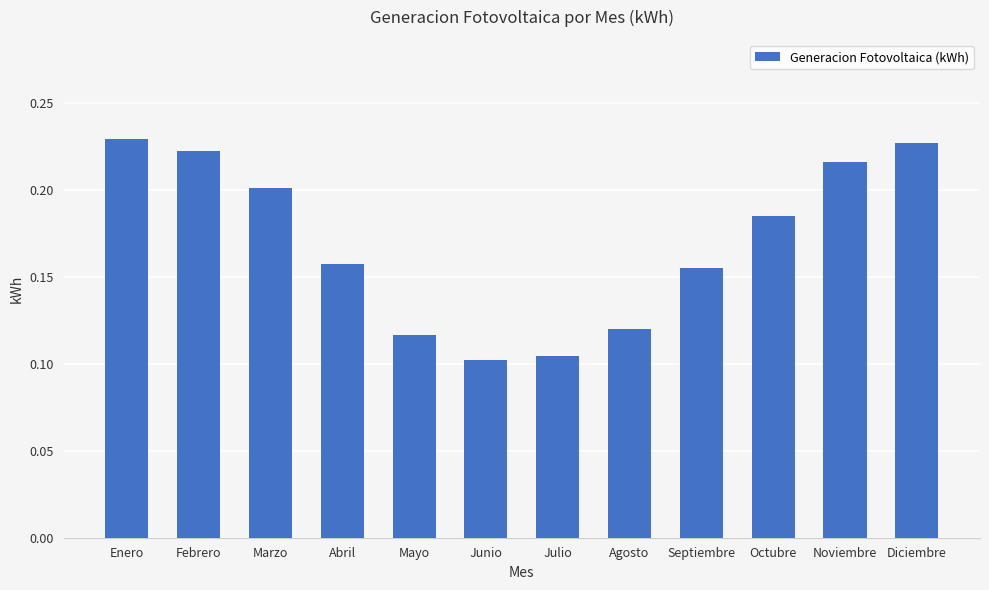

Count the values in the range 0 to 1.

12